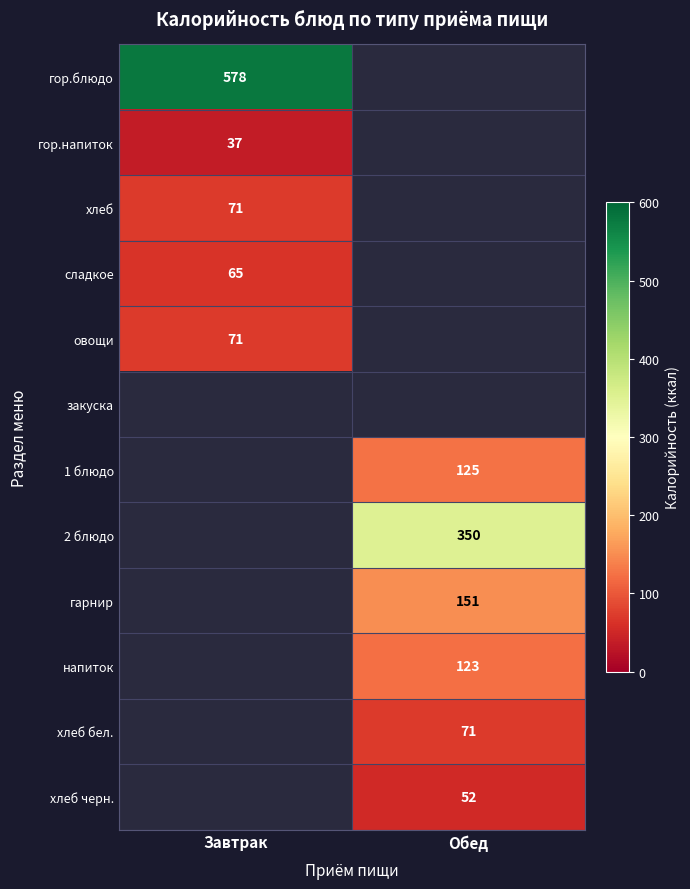

Is it true that напиток equals 123 at Обед?

True